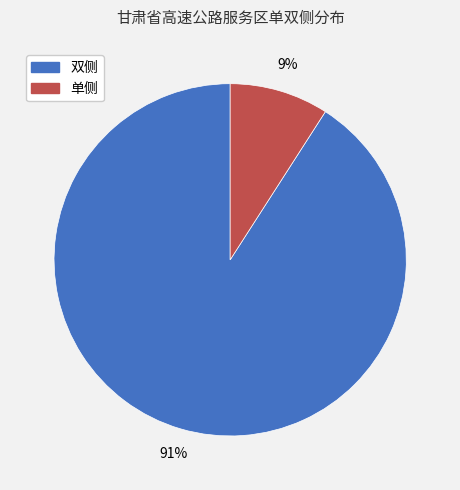

What is the majority slice?

双侧